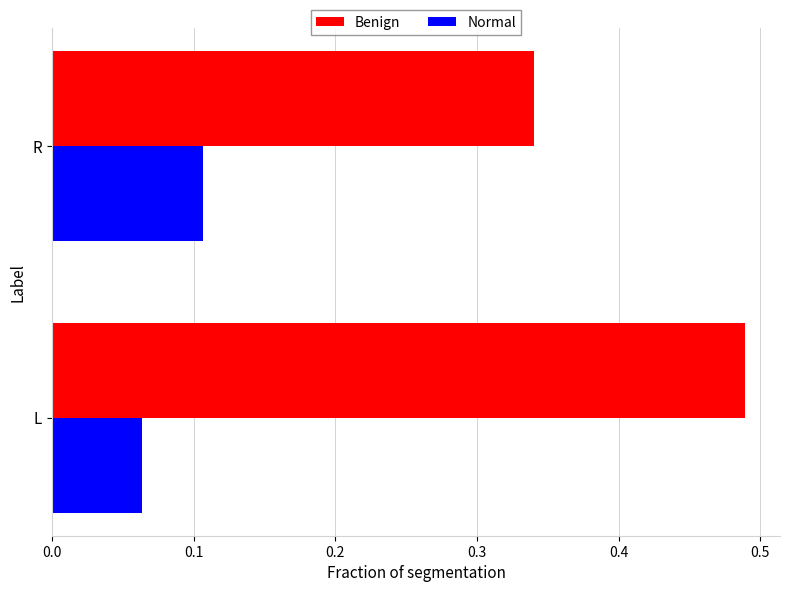

What is the average value of the Benign series?

0.4